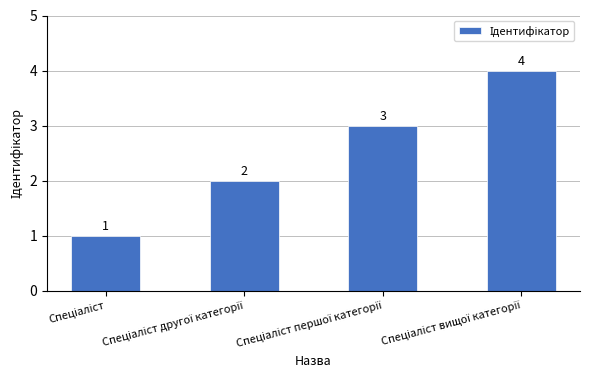

What is the smallest value displayed?

1